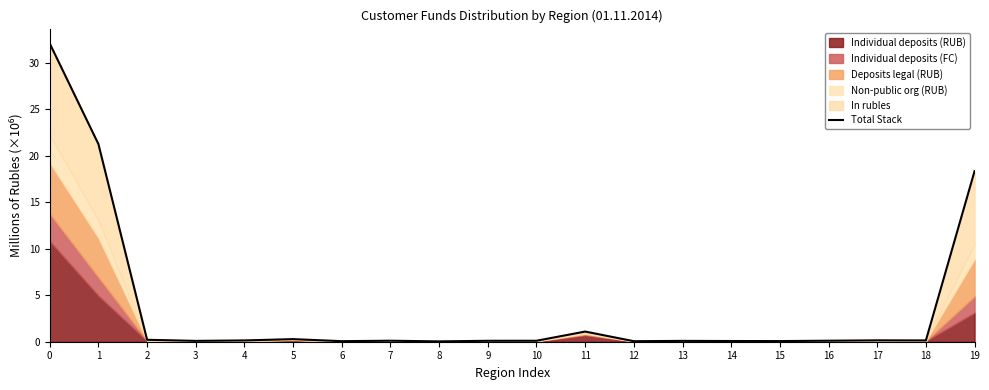

List the labels in order of value, smallest first.

8, 12, 6, 15, 14, 13, 3, 9, 10, 7, 16, 4, 18, 17, 2, 5, 11, 19, 1, 0